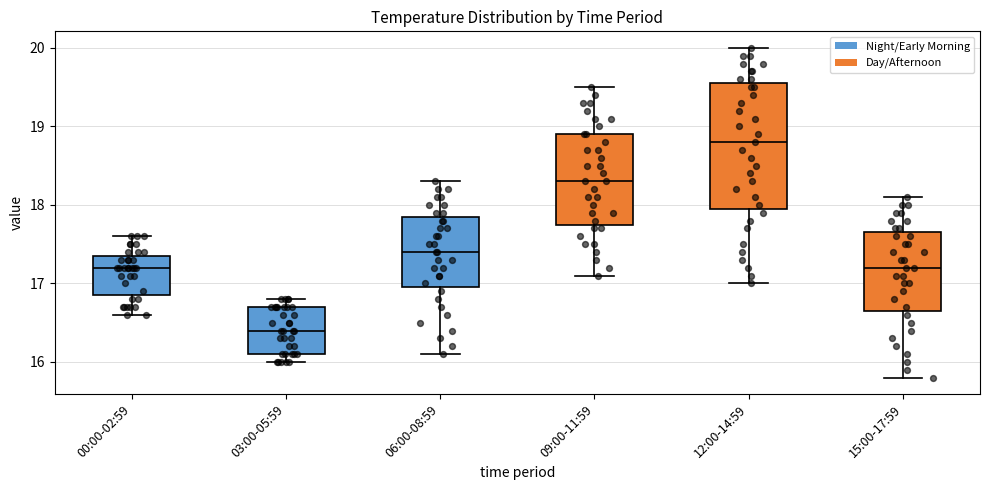

Where is the upper edge of the box for 06:00-08:59 on the y-axis? The values are not printed on the chart, so give them approximately, as read against the axis.

17.9